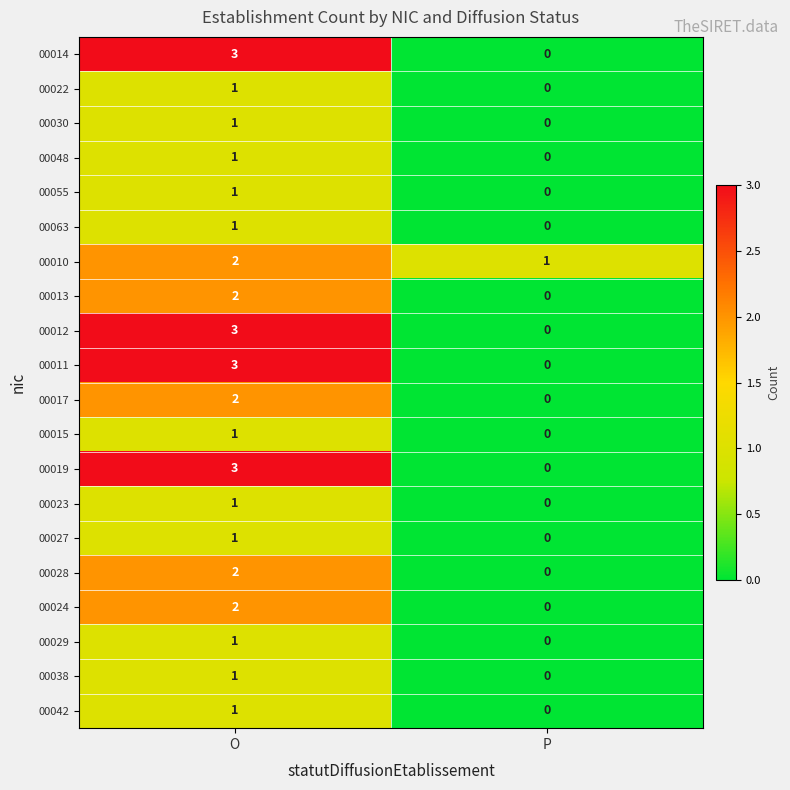

Rank the categories by 00042 value from lowest to highest.

P, O